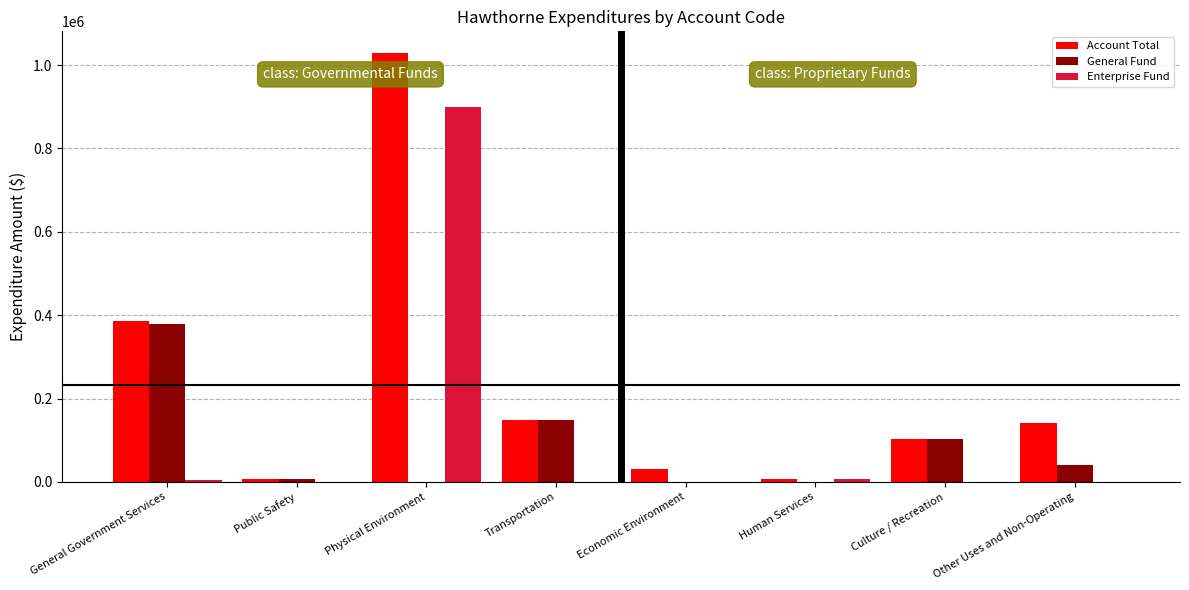

Between Physical Environment and Culture / Recreation, which series saw the biggest shift?

Account Total